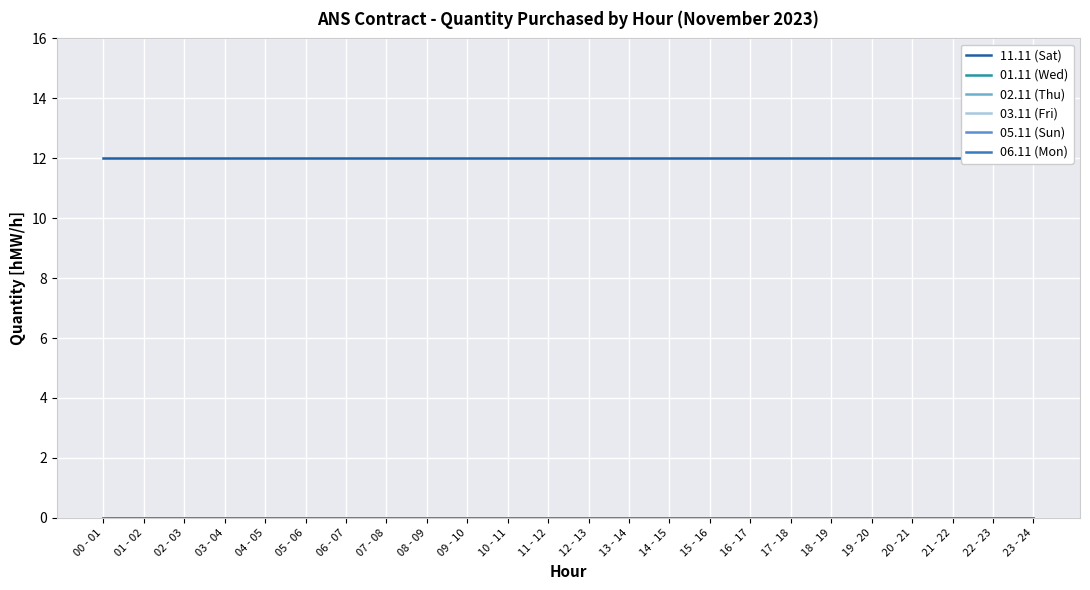

Rank the categories by 01.11 (Wed) value from highest to lowest.

00 - 01, 01 - 02, 02 - 03, 03 - 04, 04 - 05, 05 - 06, 06 - 07, 07 - 08, 08 - 09, 09 - 10, 10 - 11, 11 - 12, 12 - 13, 13 - 14, 14 - 15, 15 - 16, 16 - 17, 17 - 18, 18 - 19, 19 - 20, 20 - 21, 21 - 22, 22 - 23, 23 - 24